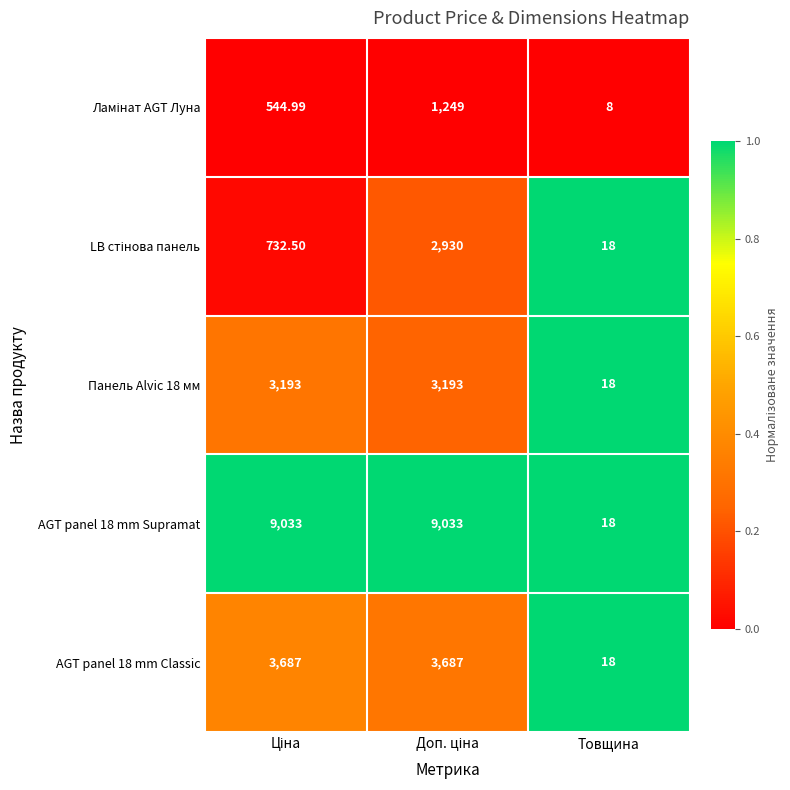

Which series has the widest spread of values?

AGT panel 18 mm Supramat